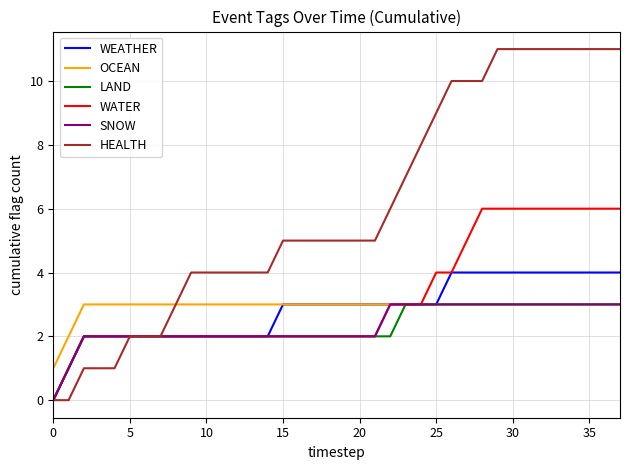

Which series has the largest total across all categories?

HEALTH